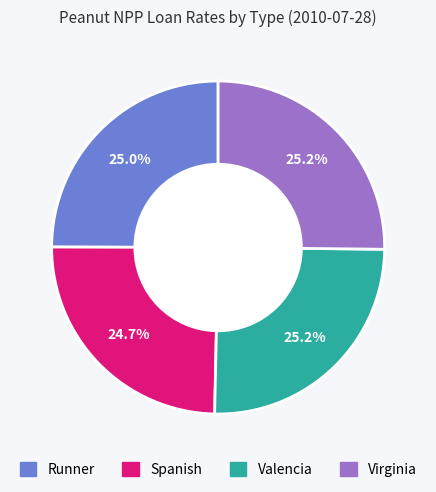

The Valencia slice represents 25% of the pie. True or false?

True